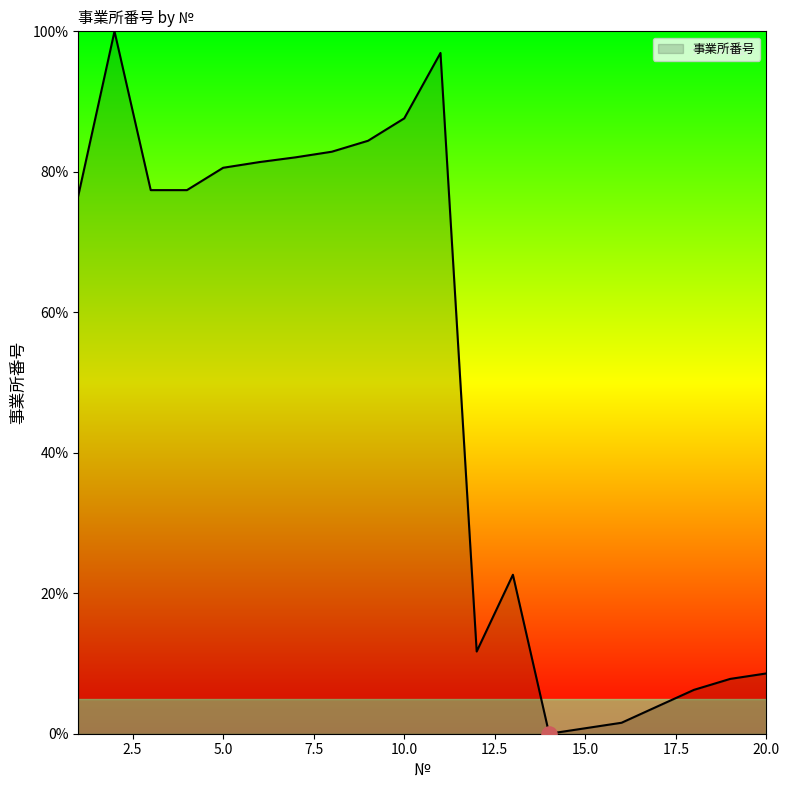

What is the difference between the maximum and minimum values?

100.0